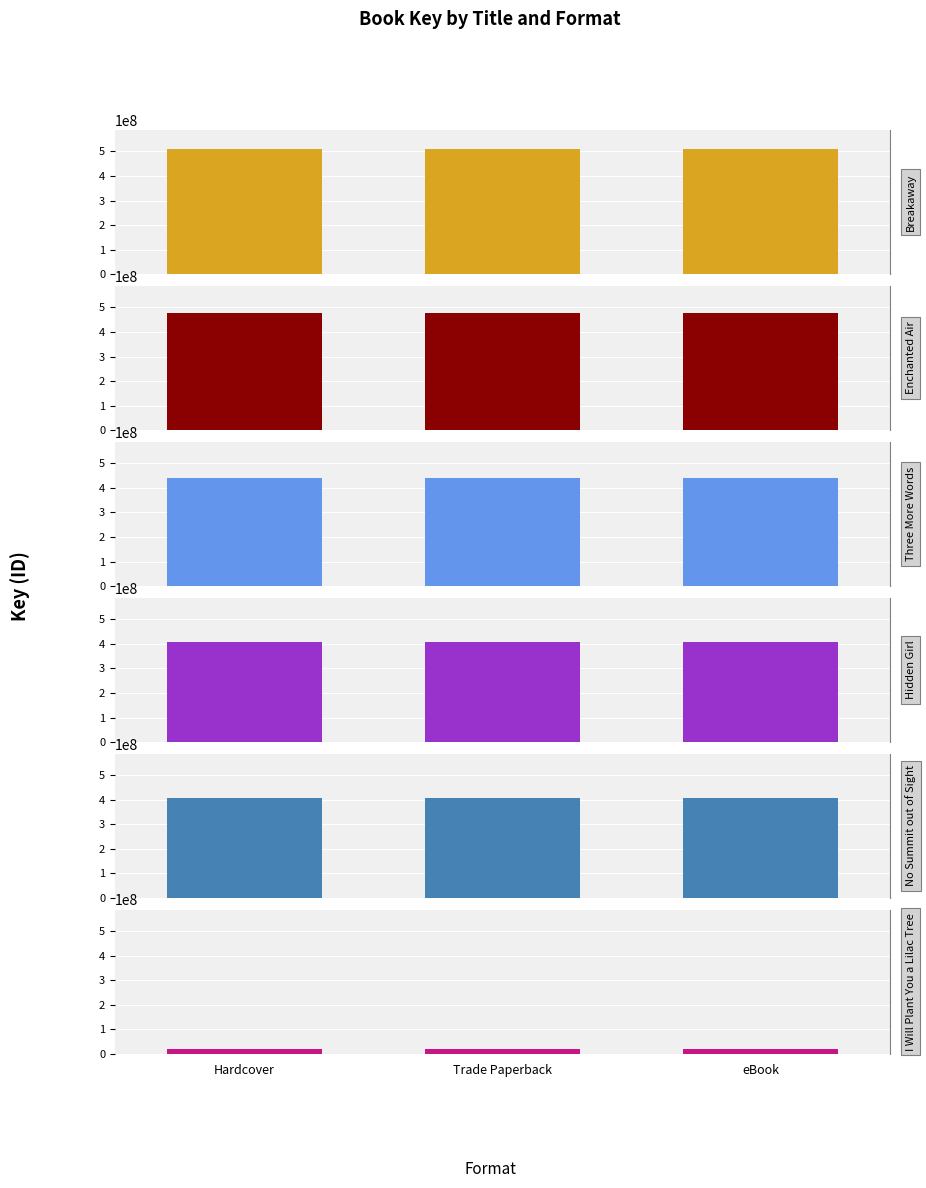

Which series changed the most between Hardcover and Trade Paperback?

Breakaway